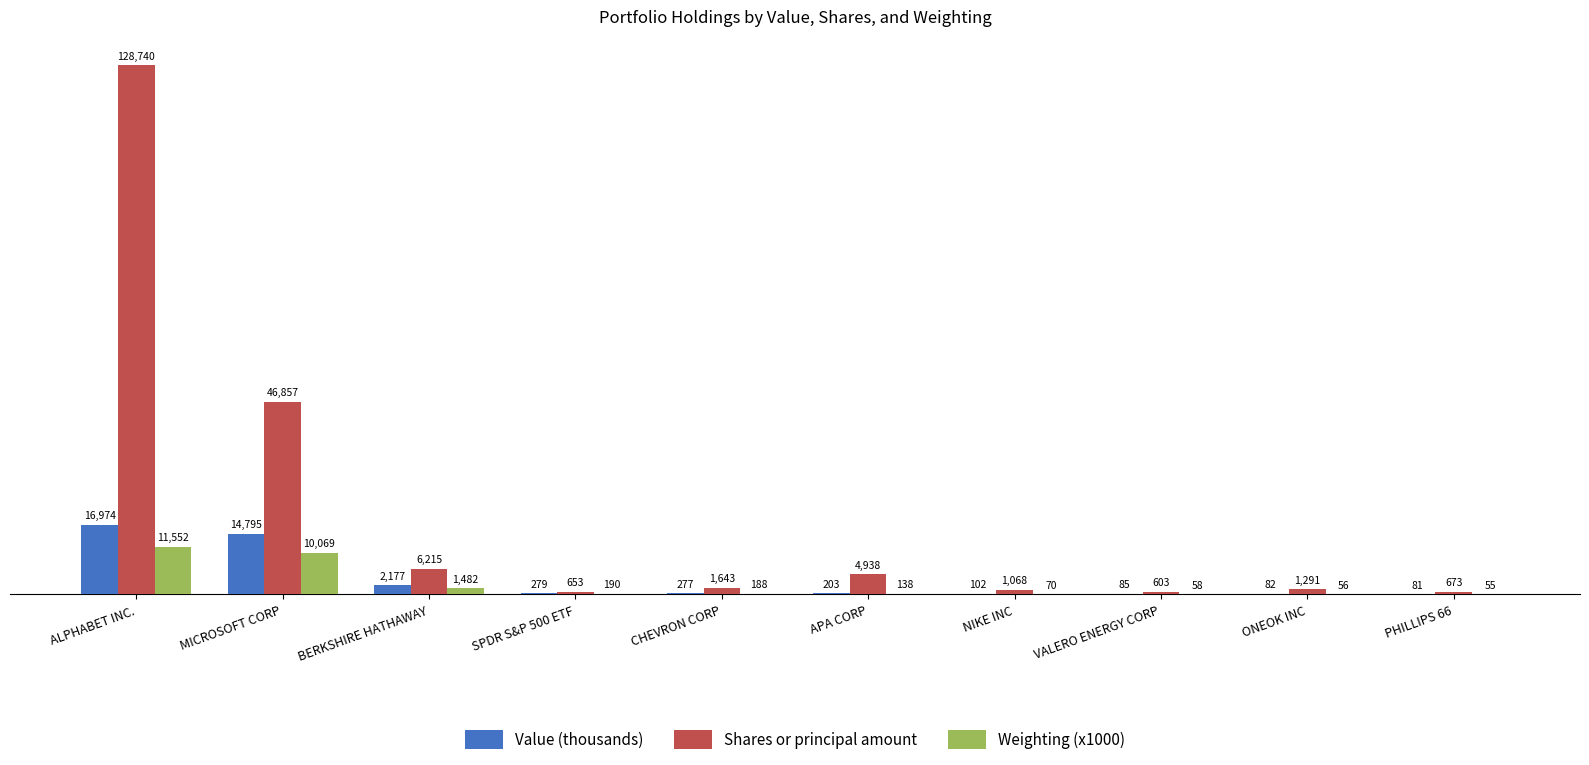

What is the highest value of the Value (thousands) series?

16974.4